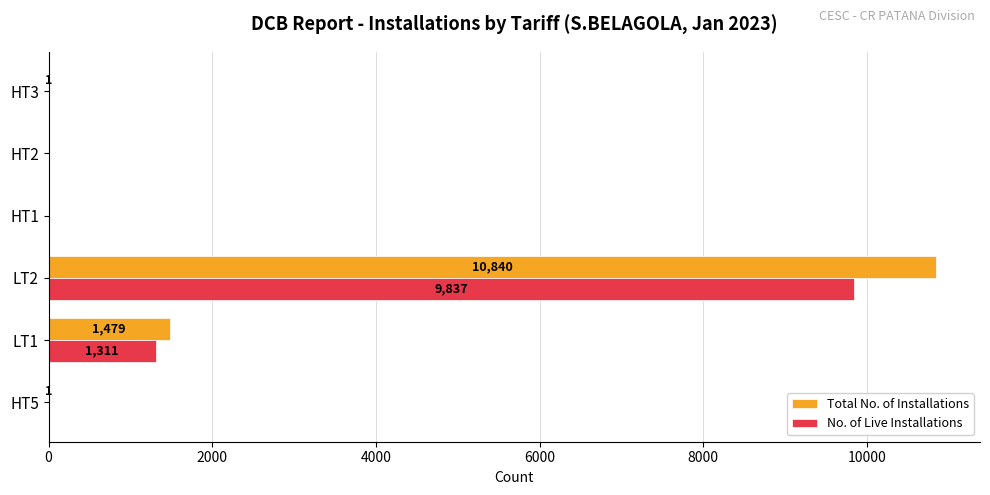

The Total No. of Installations series shows 6753 at HT1. True or false?

False